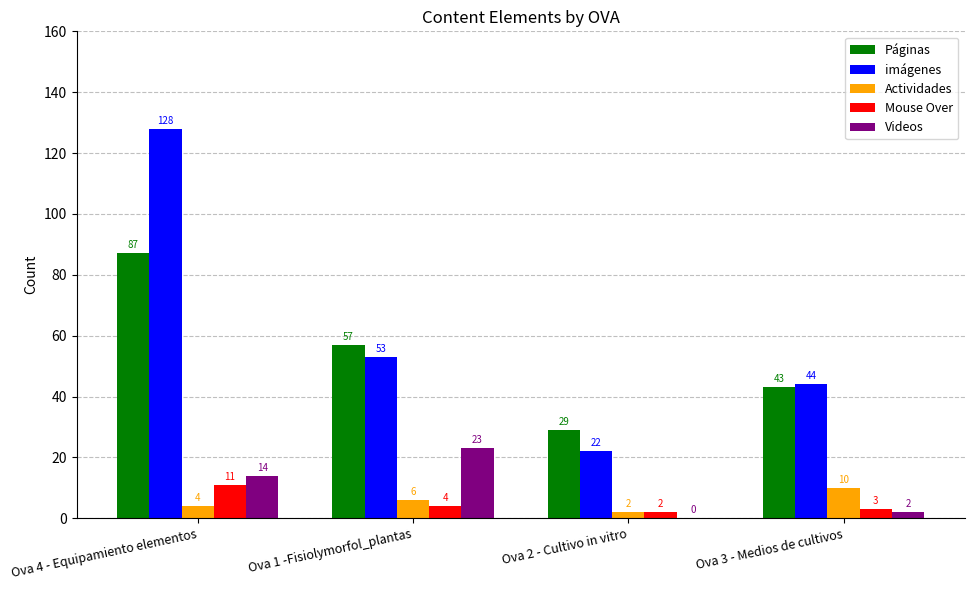

The Videos series shows 14 at Ova 1 -Fisiolymorfol_plantas. True or false?

False